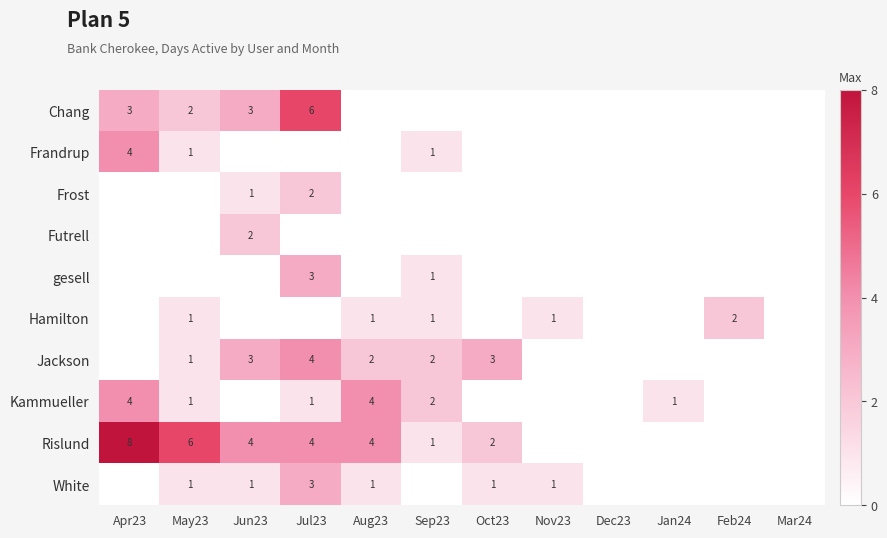

The Chang series shows -3 at Feb24. True or false?

False